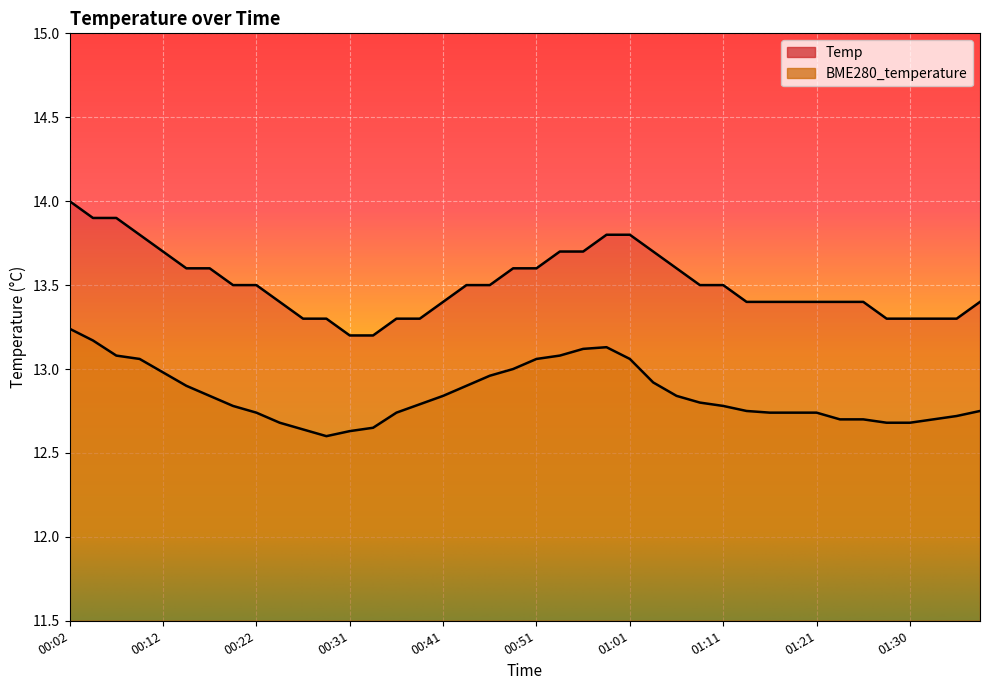

Rank the series by their maximum value, from highest to lowest.

Temp, BME280_temperature